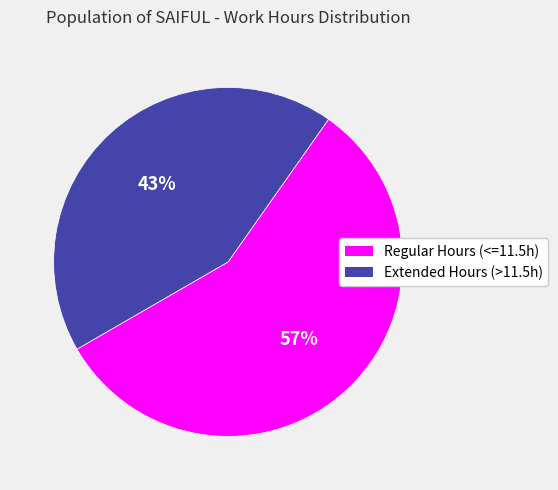

Is there a majority slice in this chart?

Yes